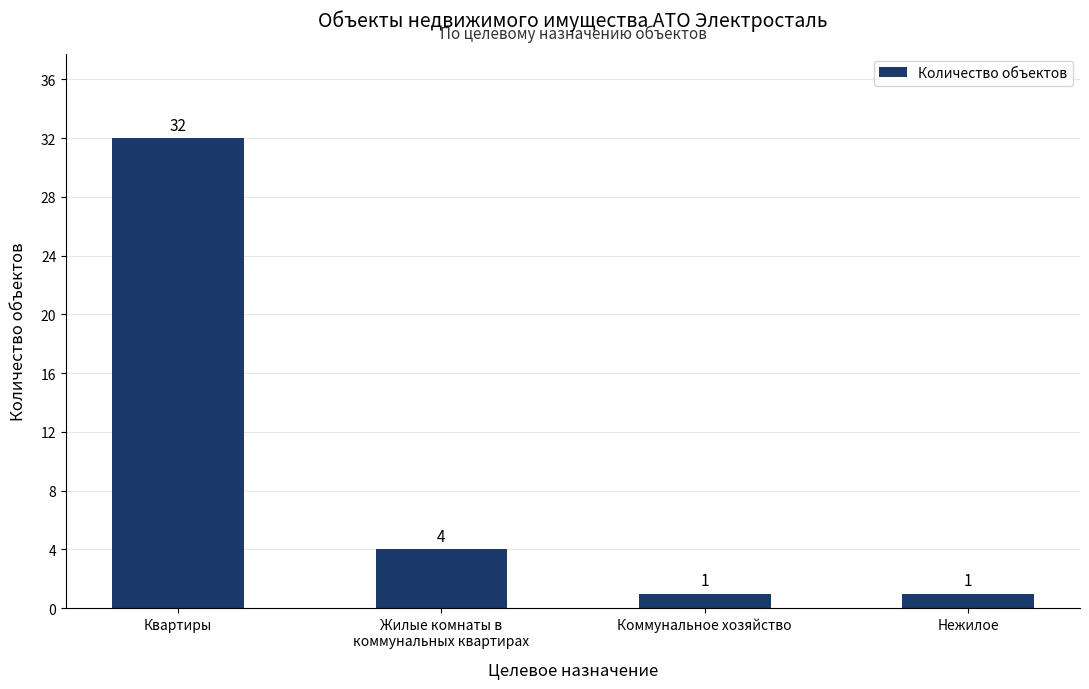

What is the difference between the values at Жилые комнаты в
коммунальных квартирах and Коммунальное хозяйство?

3